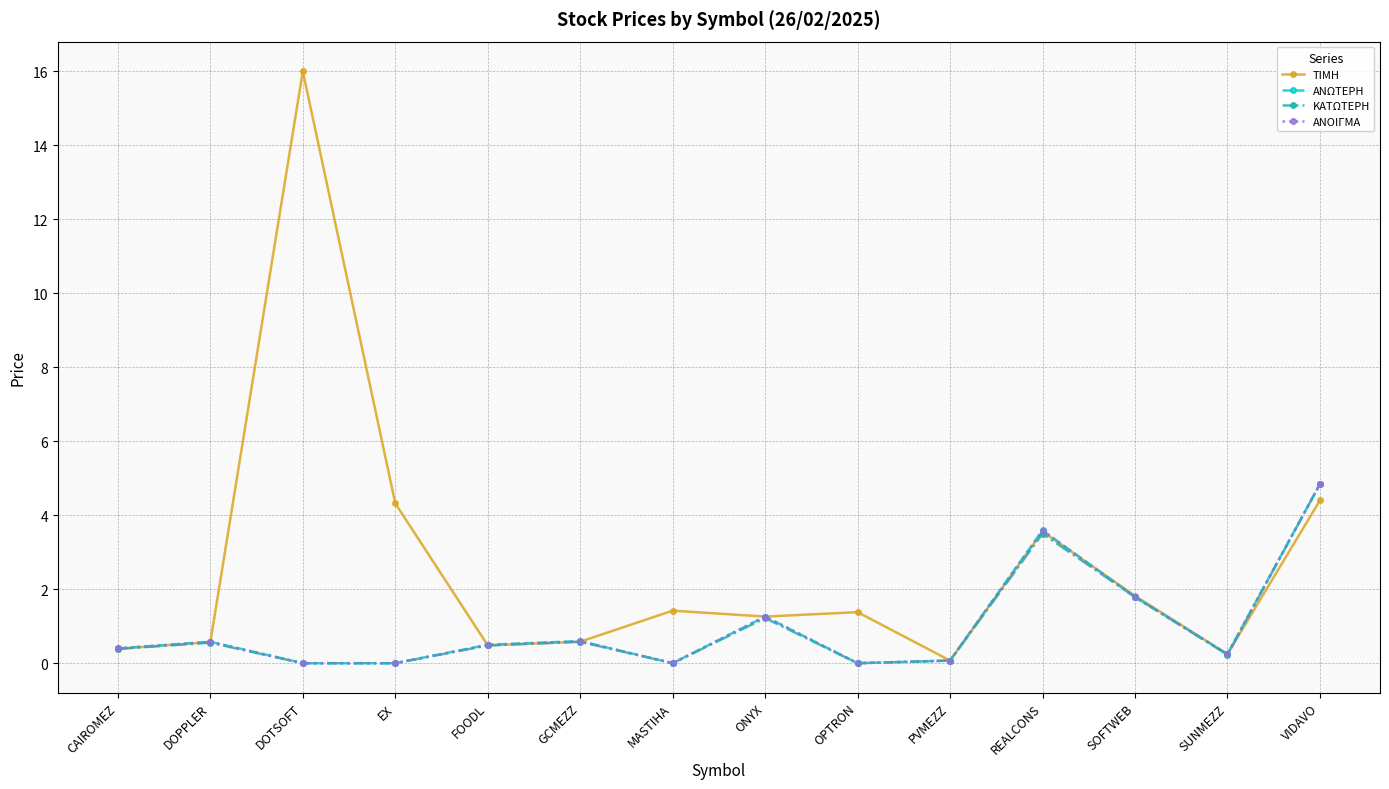

At which category is the sum across all series the highest?

VIDAVO